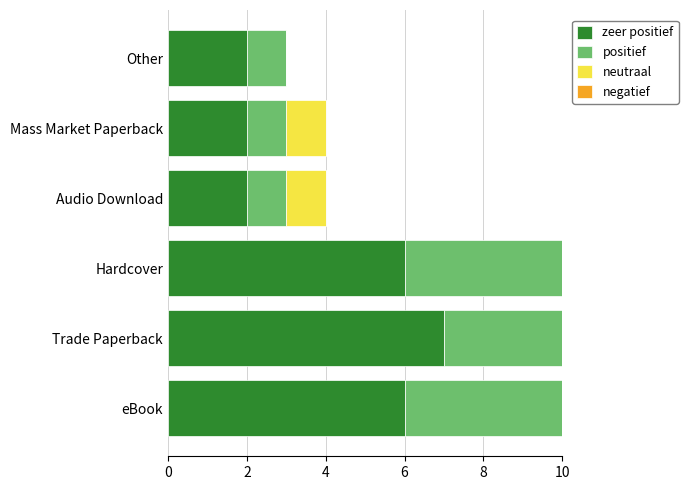

At eBook, list the series in order from largest to smallest.

zeer positief, positief, neutraal, negatief